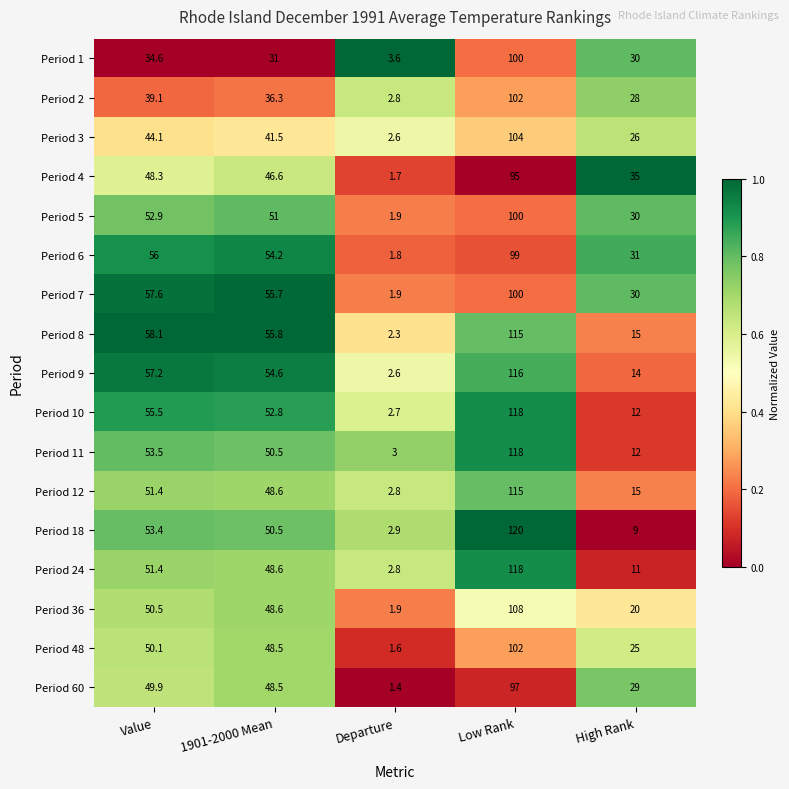

At which label is Period 11 closest to 60?

Value